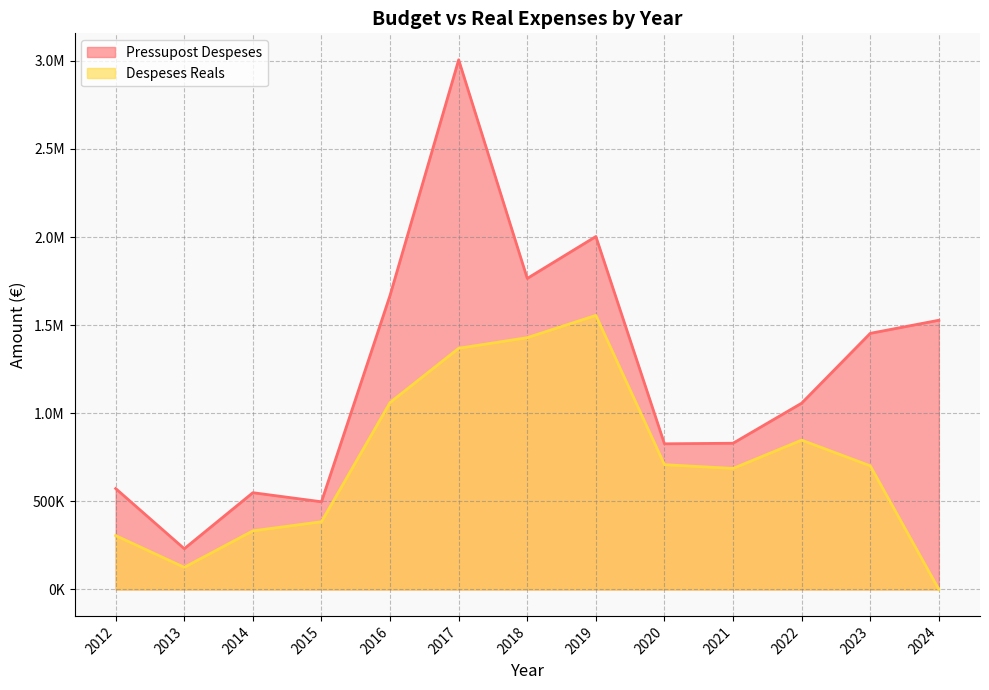

Where is the first local maximum for Pressupost Despeses?

2014